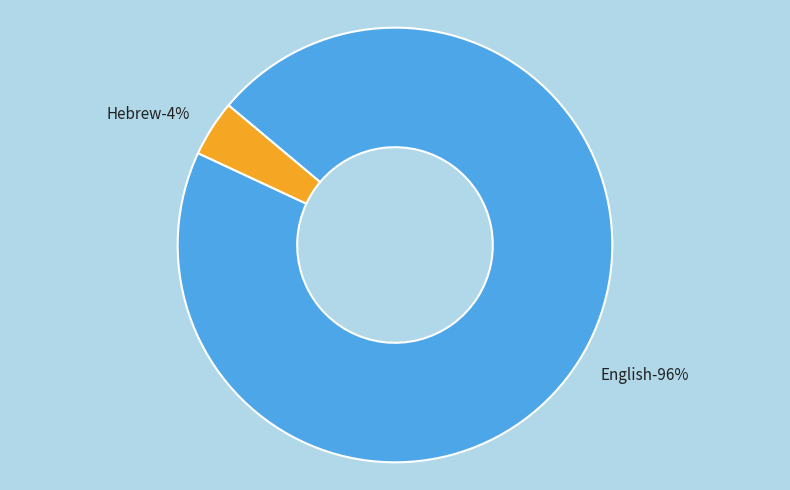

To the nearest percent, what portion does English represent?

96%